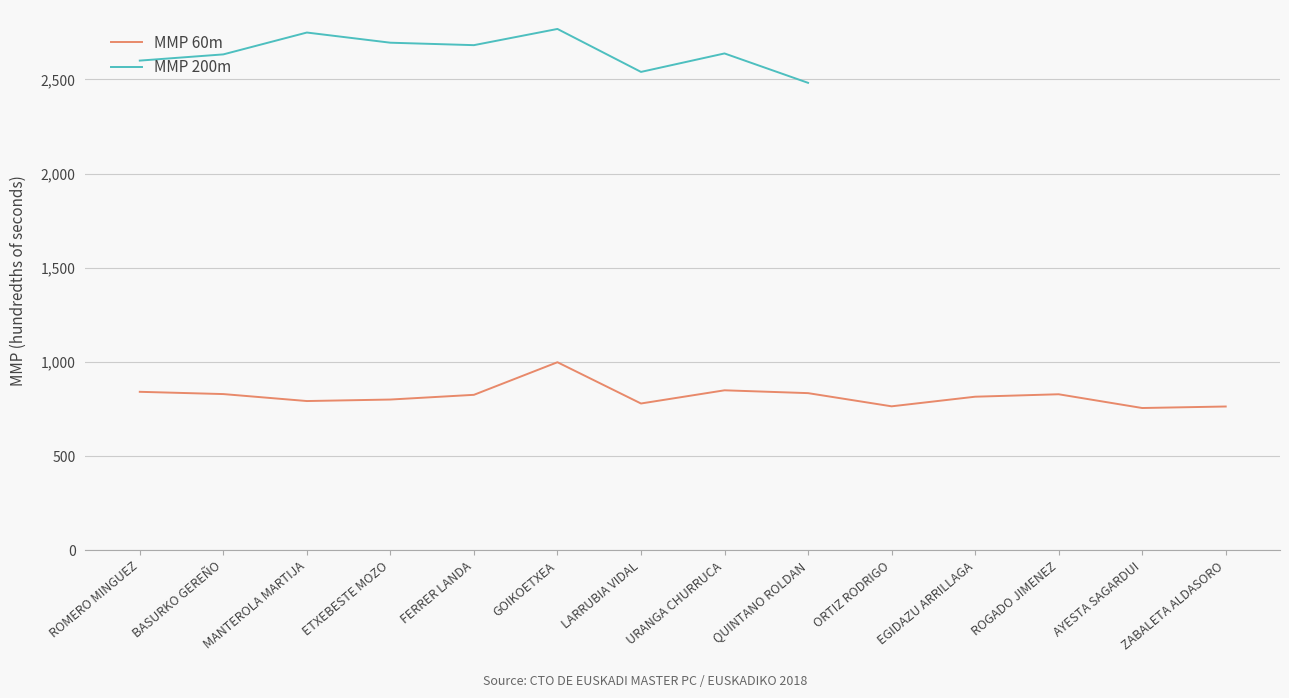

Which category has the lowest value across all series?

AYESTA SAGARDUI